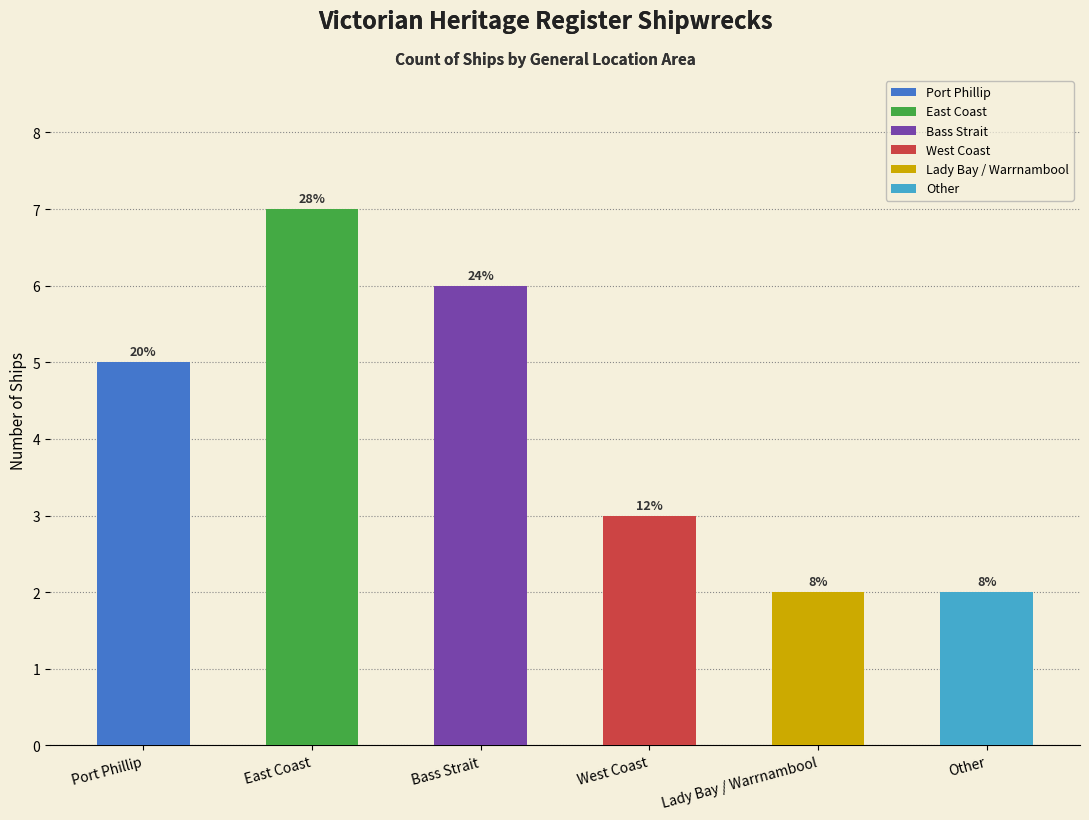

Reading left to right, list all the values displayed in this chart.

5	7	6	3	2	2